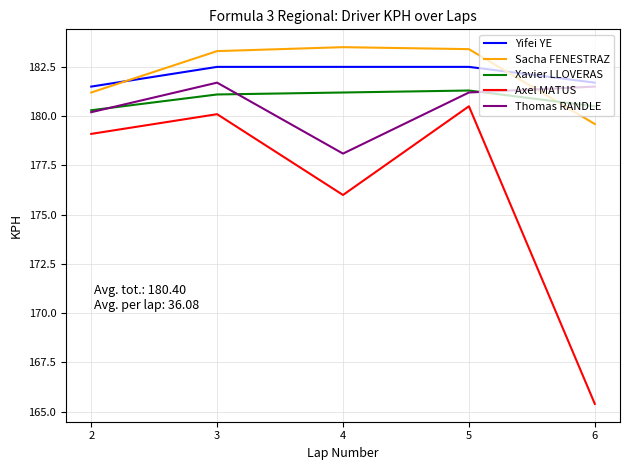

In Thomas RANDLE, how many points are lower than both neighbors (excluding endpoints)?

1